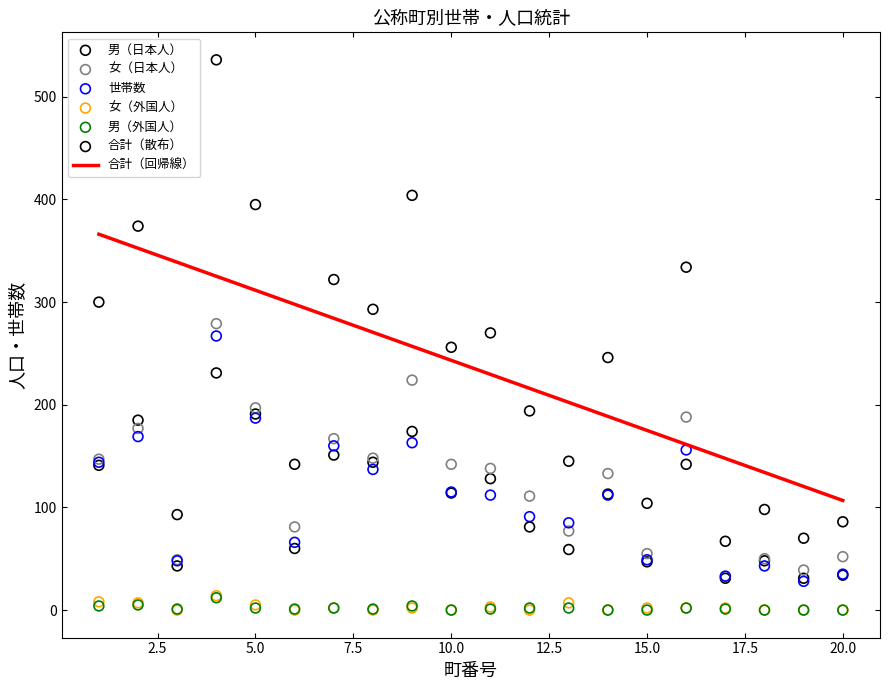

At how many categories does at least one series exceed 41?

20